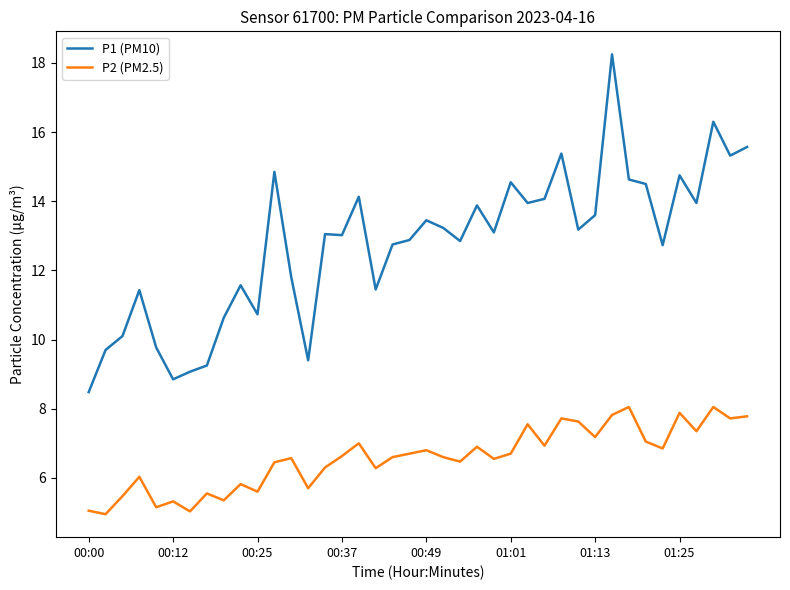

Which series has the widest spread of values?

P1 (PM10)